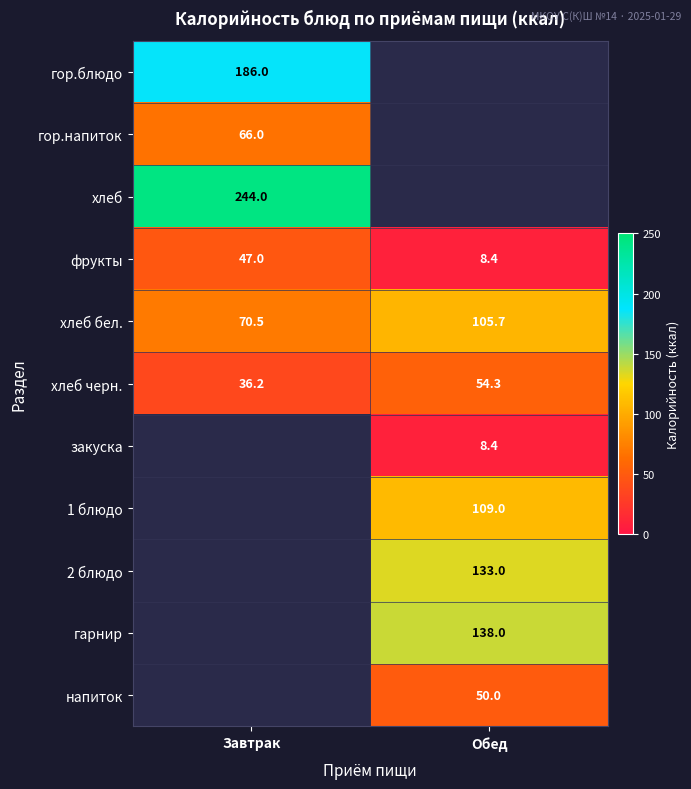

At which label does фрукты reach its minimum?

Обед